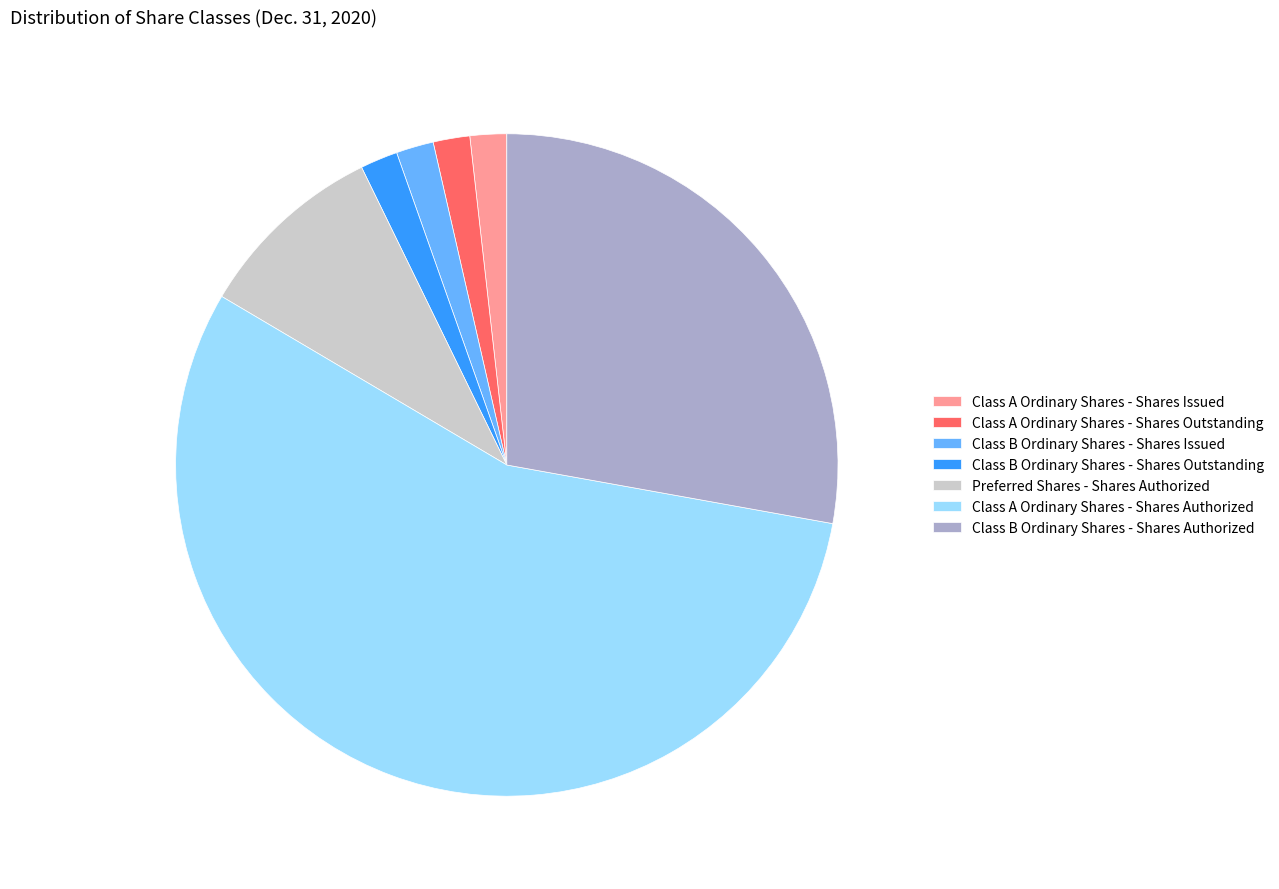

The Preferred Shares - Shares Authorized slice represents 1% of the pie. True or false?

False